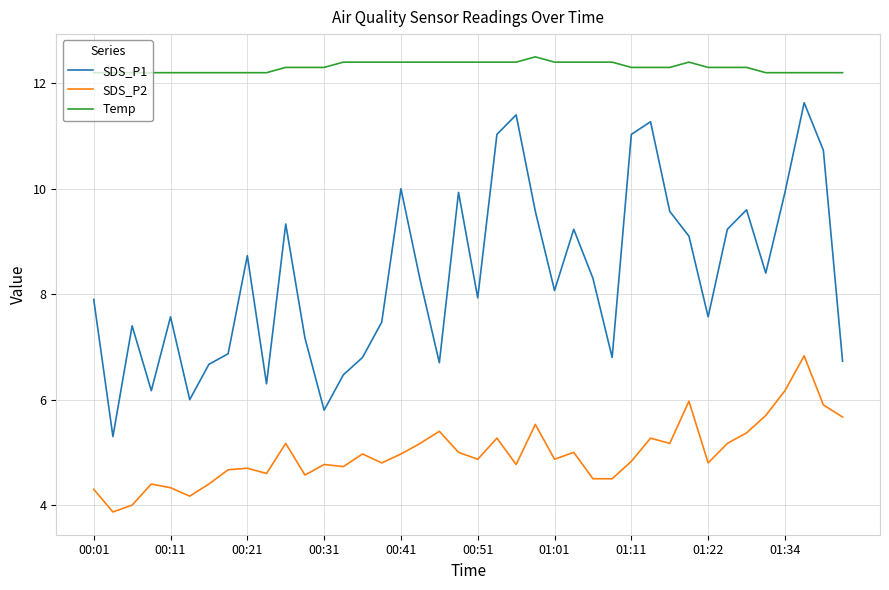

What is the highest value of the SDS_P1 series?

11.6